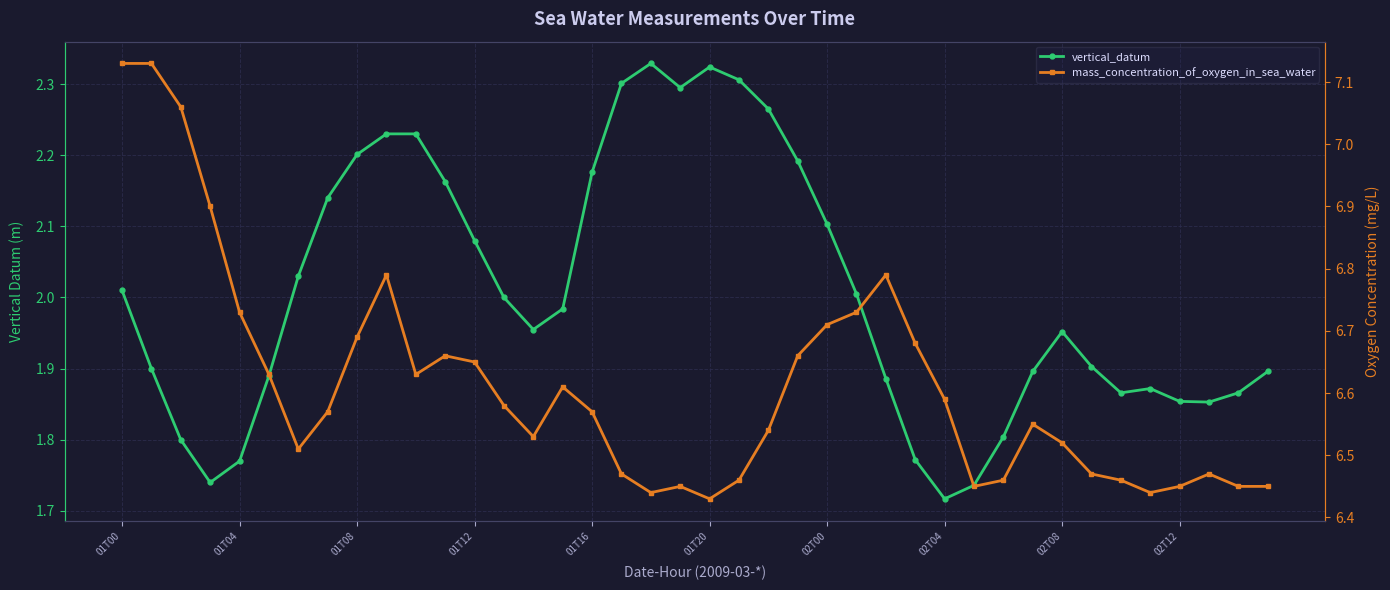

What is the spread (max minus min) of values at 19?

4.2